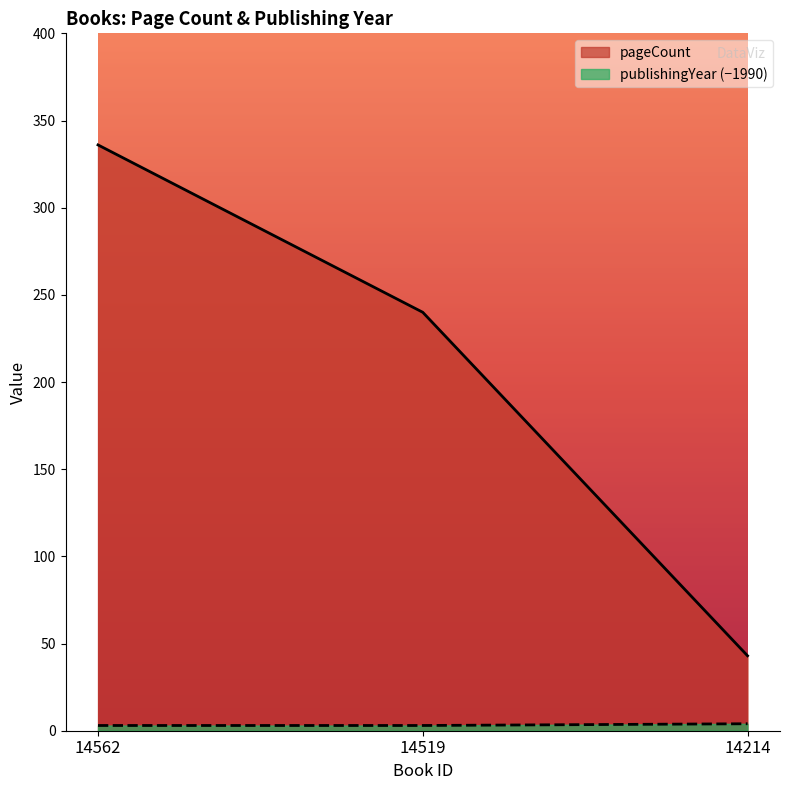

What are all the series names shown in the legend?

pageCount, publishingYear (−1990)